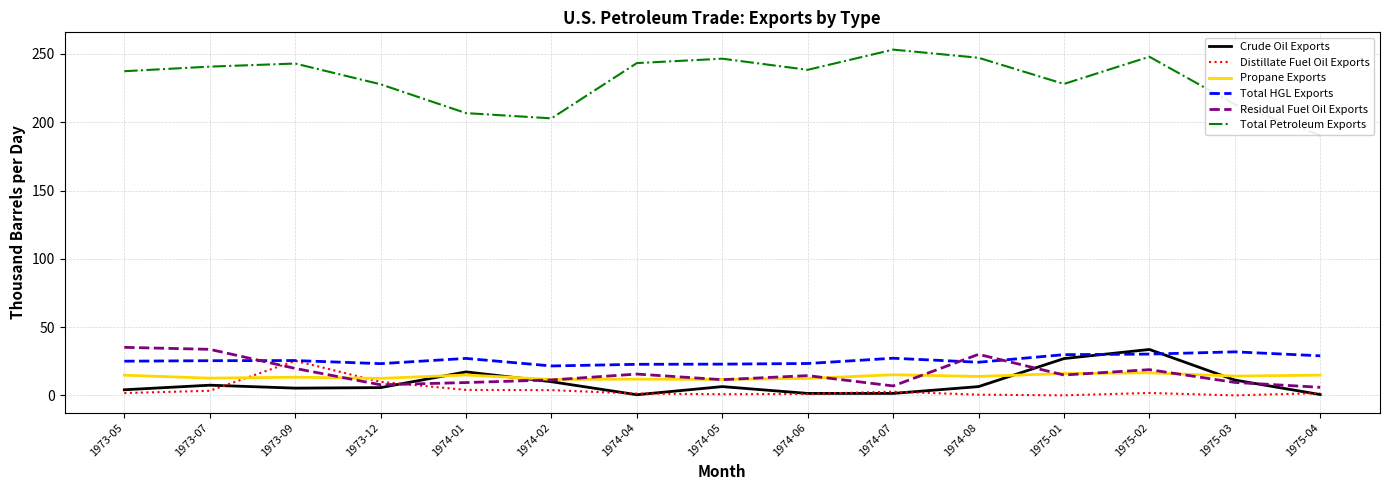

True or false: Crude Oil Exports and Total Petroleum Exports intersect in this chart.

False